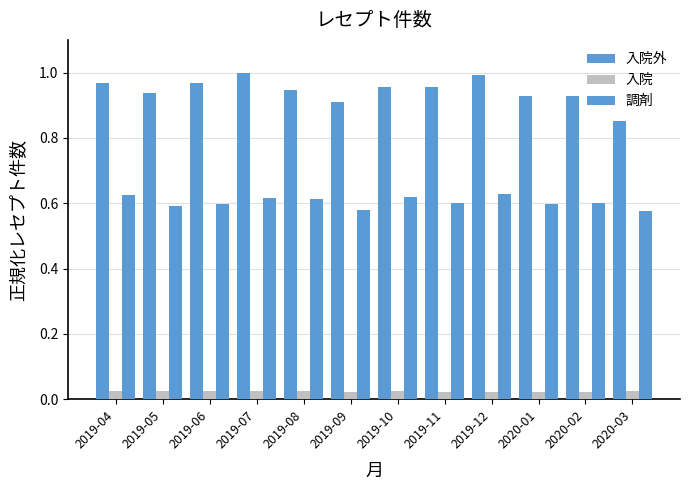

Which label corresponds to the largest value in the chart?

2019-07